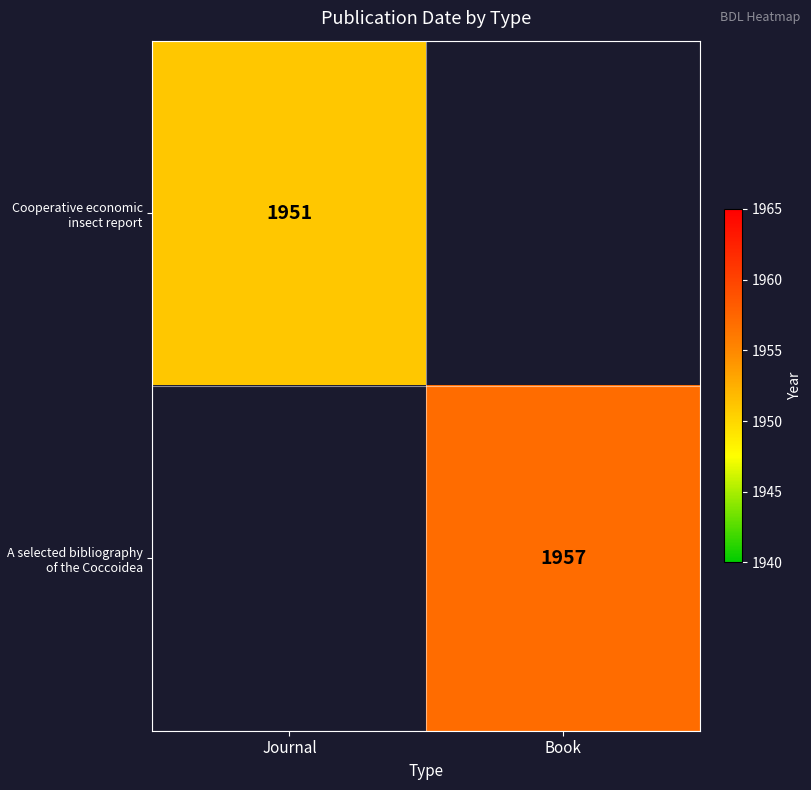

True or false: Cooperative economic insect report has a value of 3028 at Journal.

False